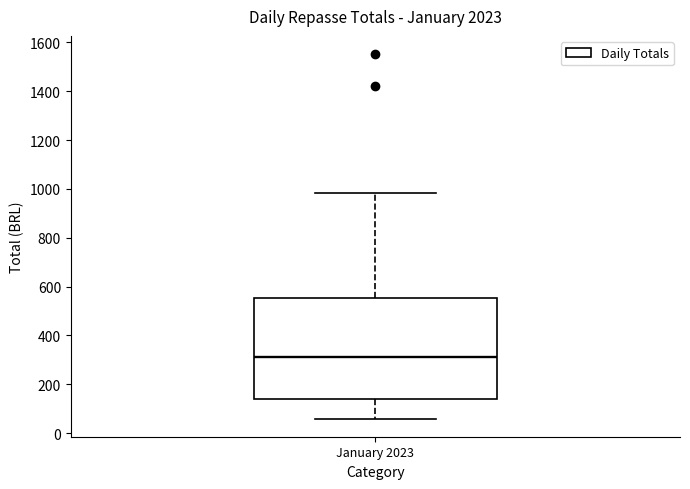

Where does the lower whisker of the box for January 2023 end on the y-axis? The values are not printed on the chart, so give them approximately, as read against the axis.

60